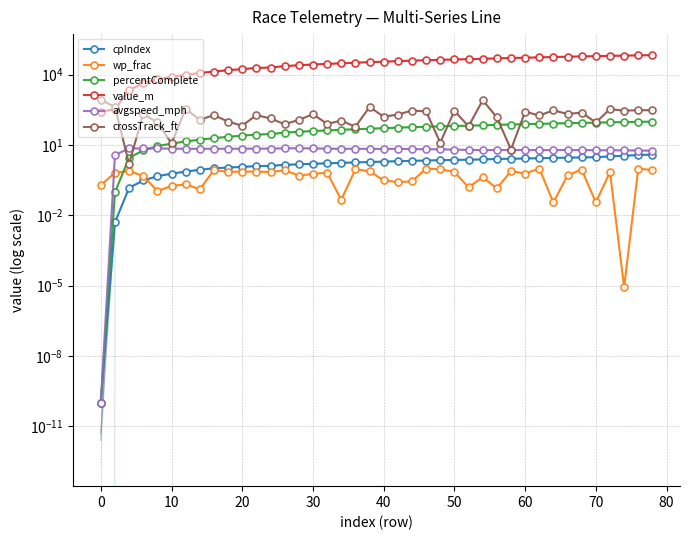

What are all the series names shown in the legend?

cpIndex, wp_frac, percentComplete, value_m, avgspeed_mph, crossTrack_ft